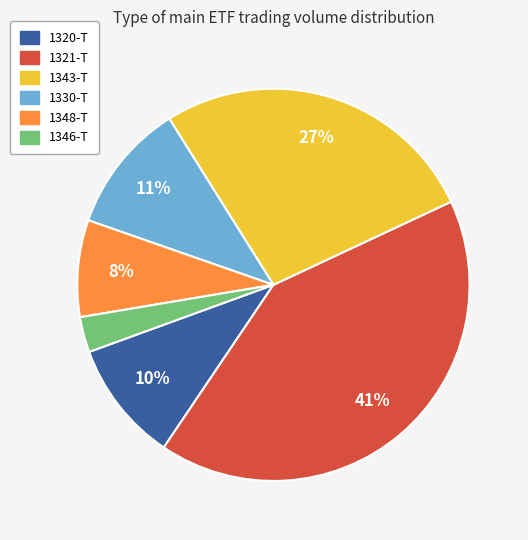

How many segments does this pie chart have?

6